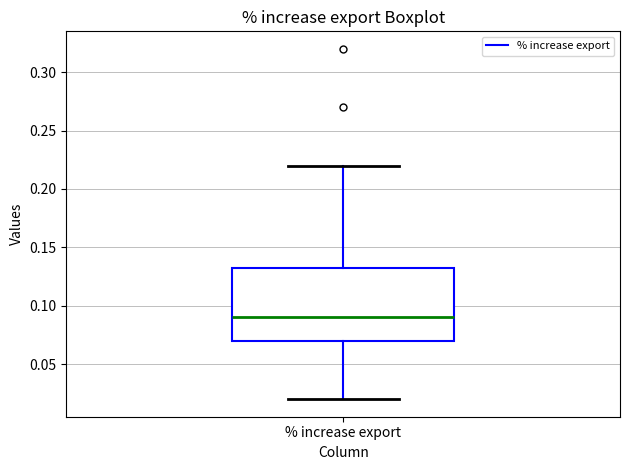

Where is the lower edge of the box for % increase export on the y-axis? The values are not printed on the chart, so give them approximately, as read against the axis.

0.070